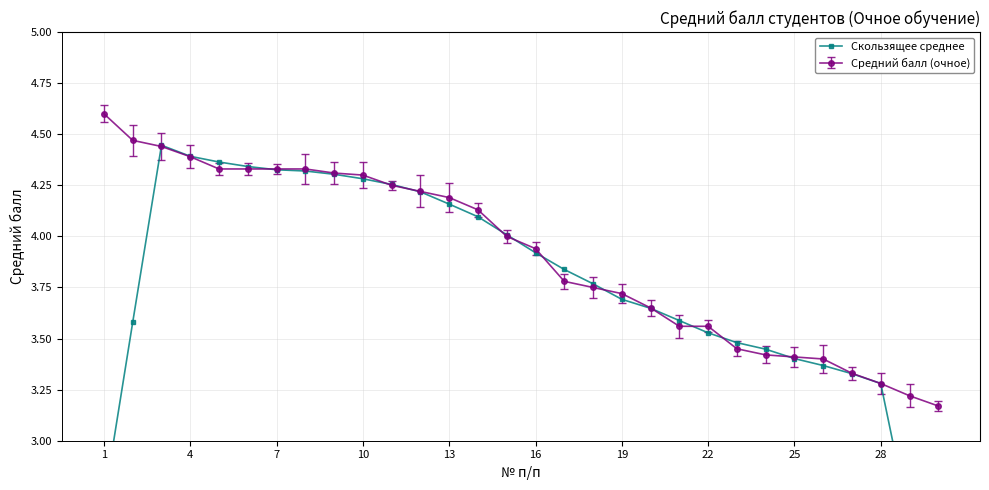

The Средний балл (очное) series shows 5.9 at 13. True or false?

False